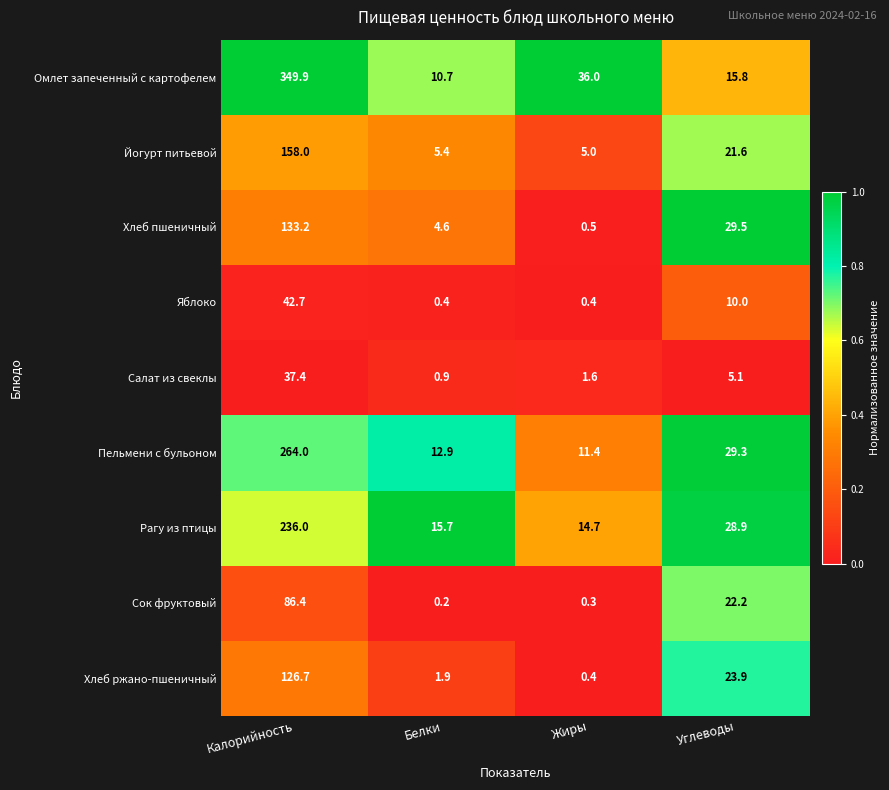

At which category is the sum across all series the highest?

Калорийность